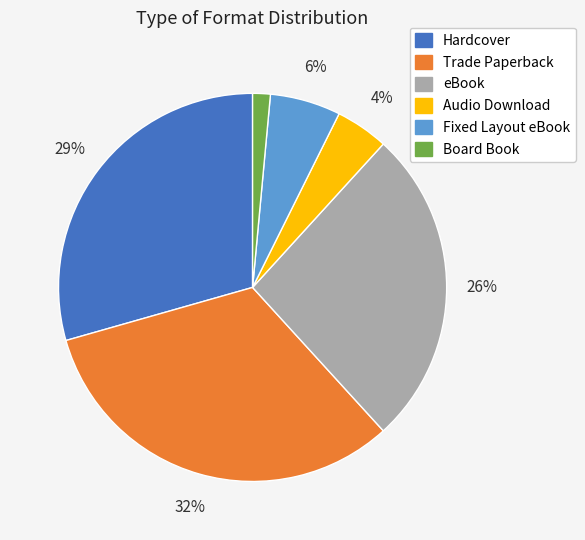

Does any single category account for the majority?

No